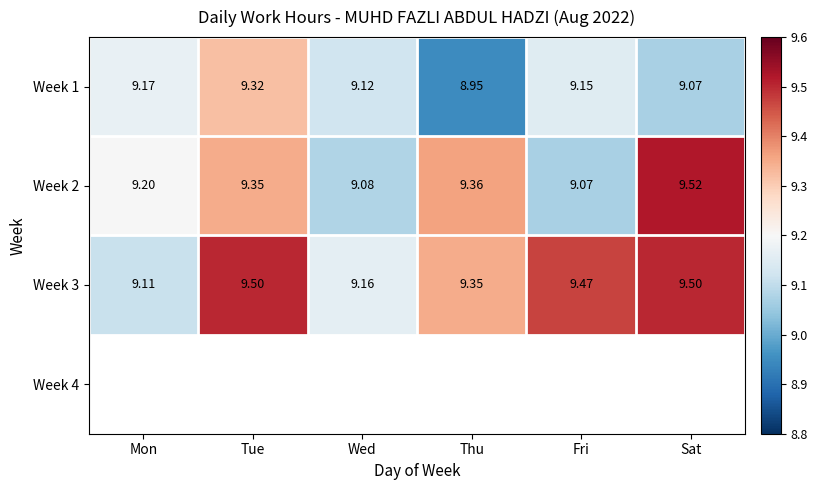

Where is Week 3 nearest to the value 9?

Mon